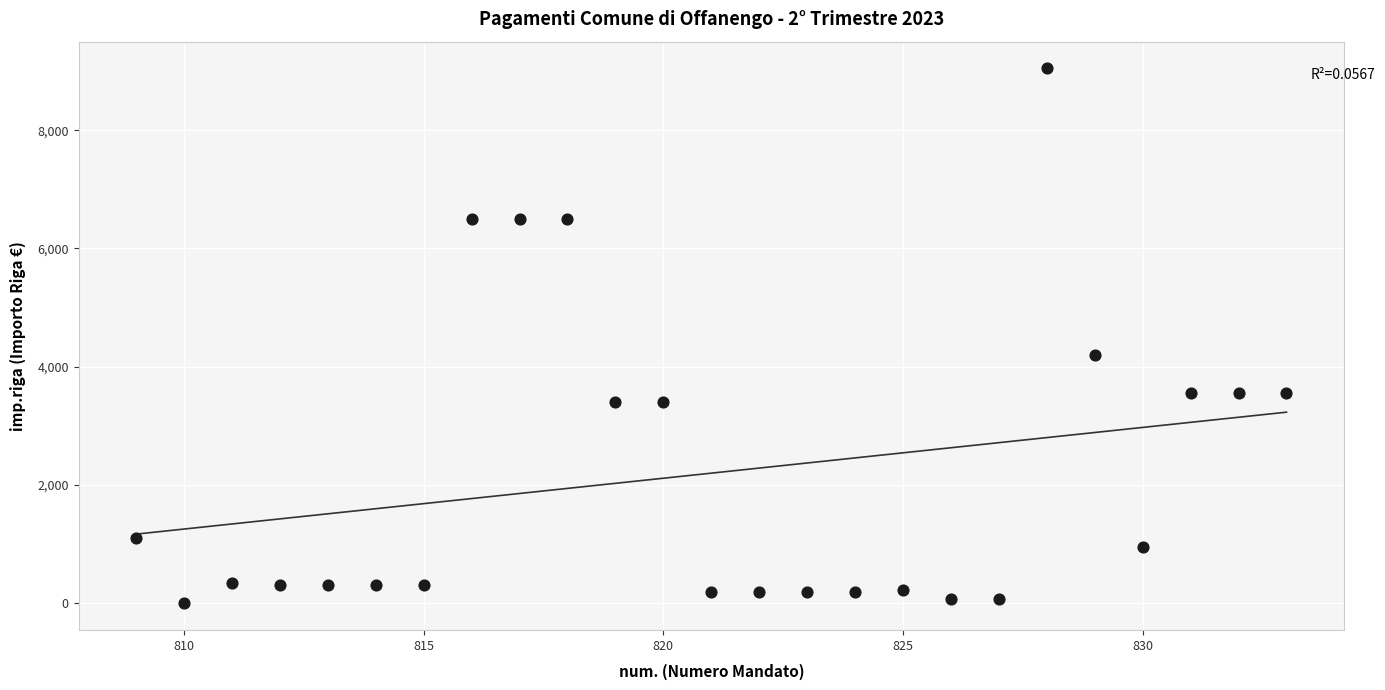

What is the range of Y values (max minus min)?

9045.0